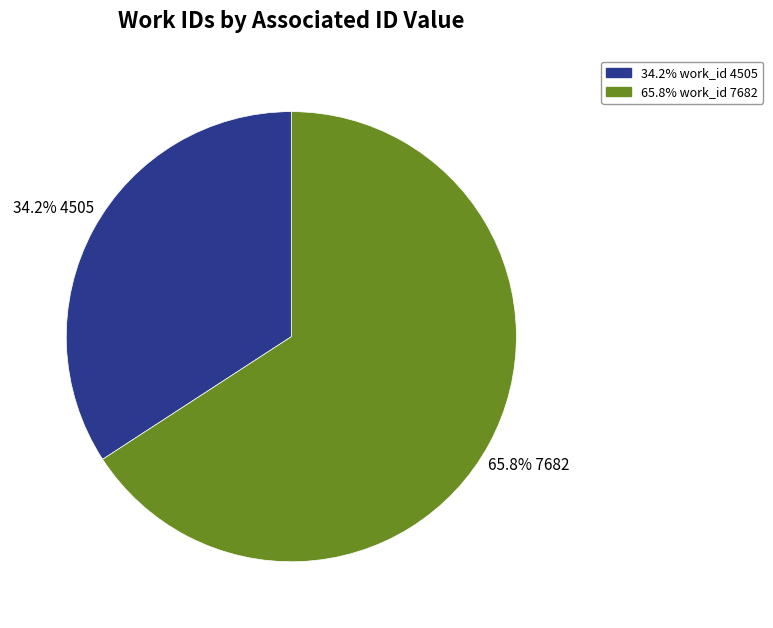

Is there a majority slice in this chart?

Yes